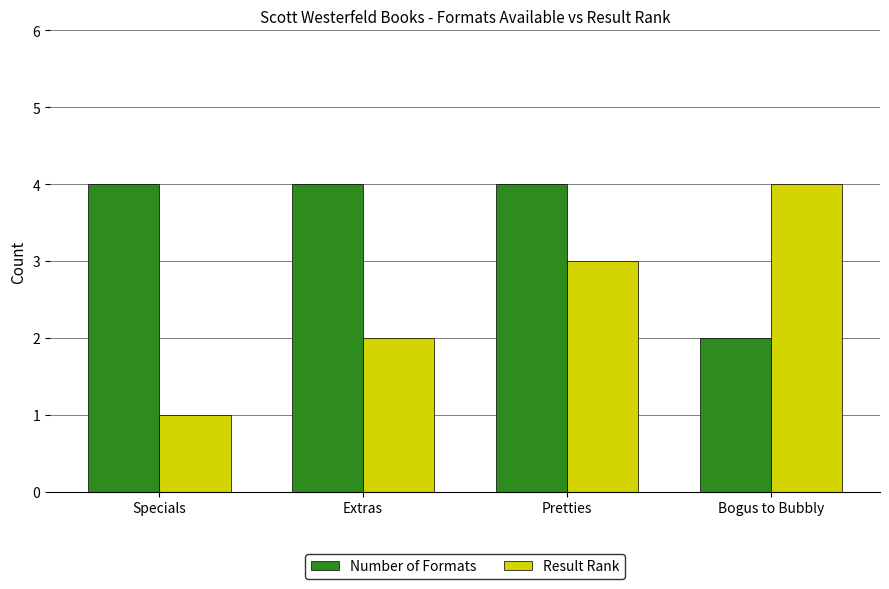

What is the spread (max minus min) of values at Extras?

2